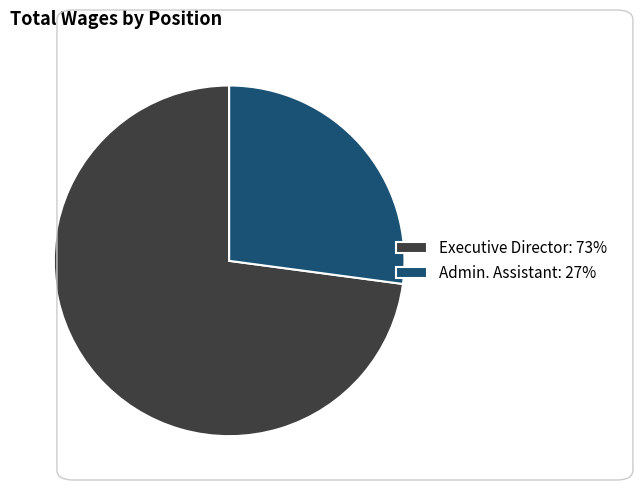

What is the largest slice in the pie chart?

Executive Director